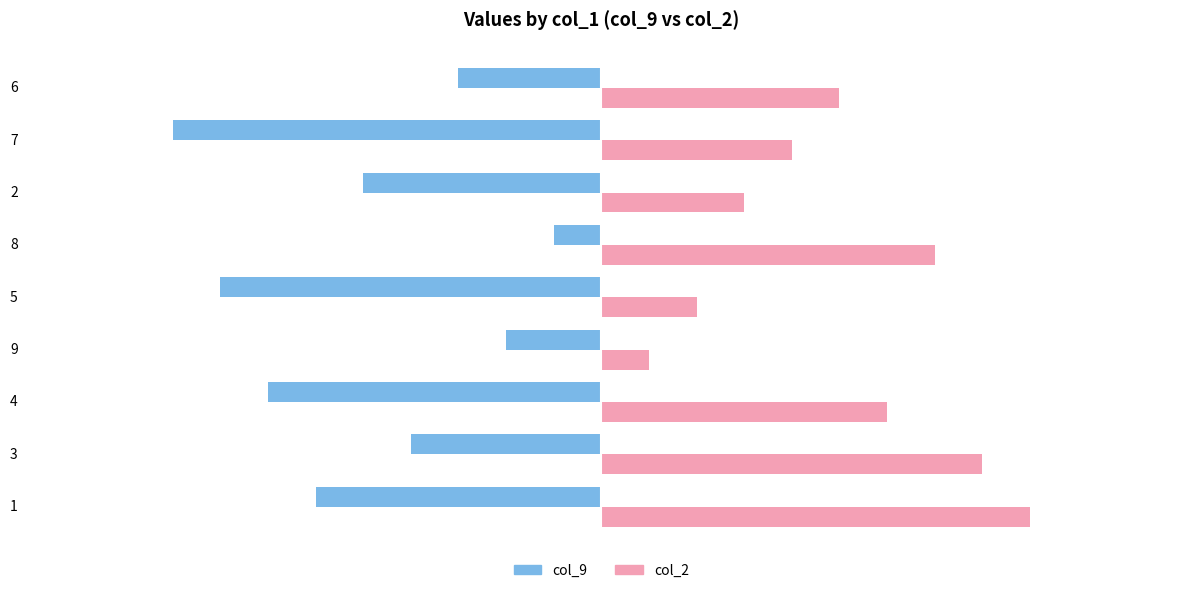

Which series has the largest total across all categories?

col_2